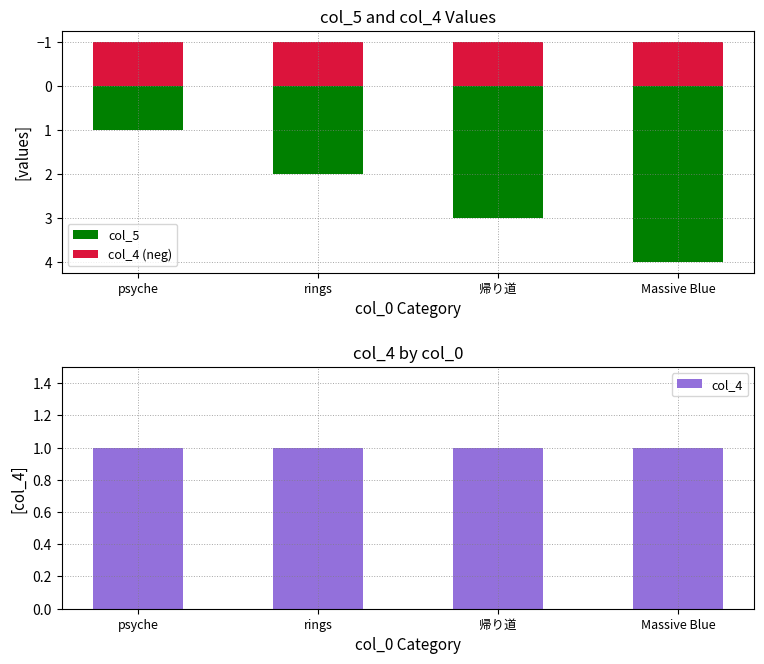

Which category has the lowest value in the col_4 series?

psyche